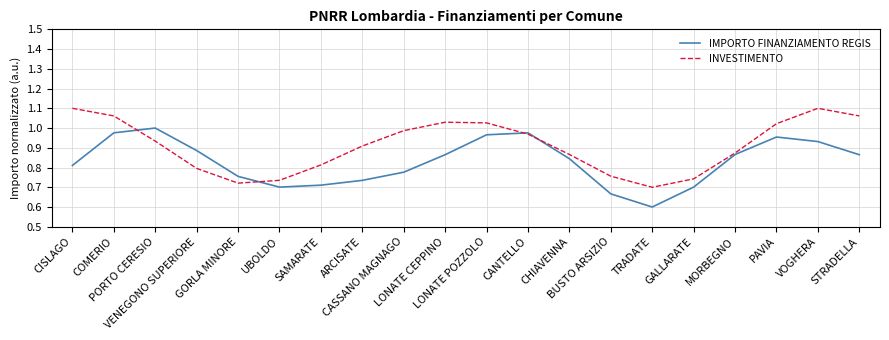

Which series ends up on top after the final intersection of INVESTIMENTO and IMPORTO FINANZIAMENTO REGIS?

INVESTIMENTO